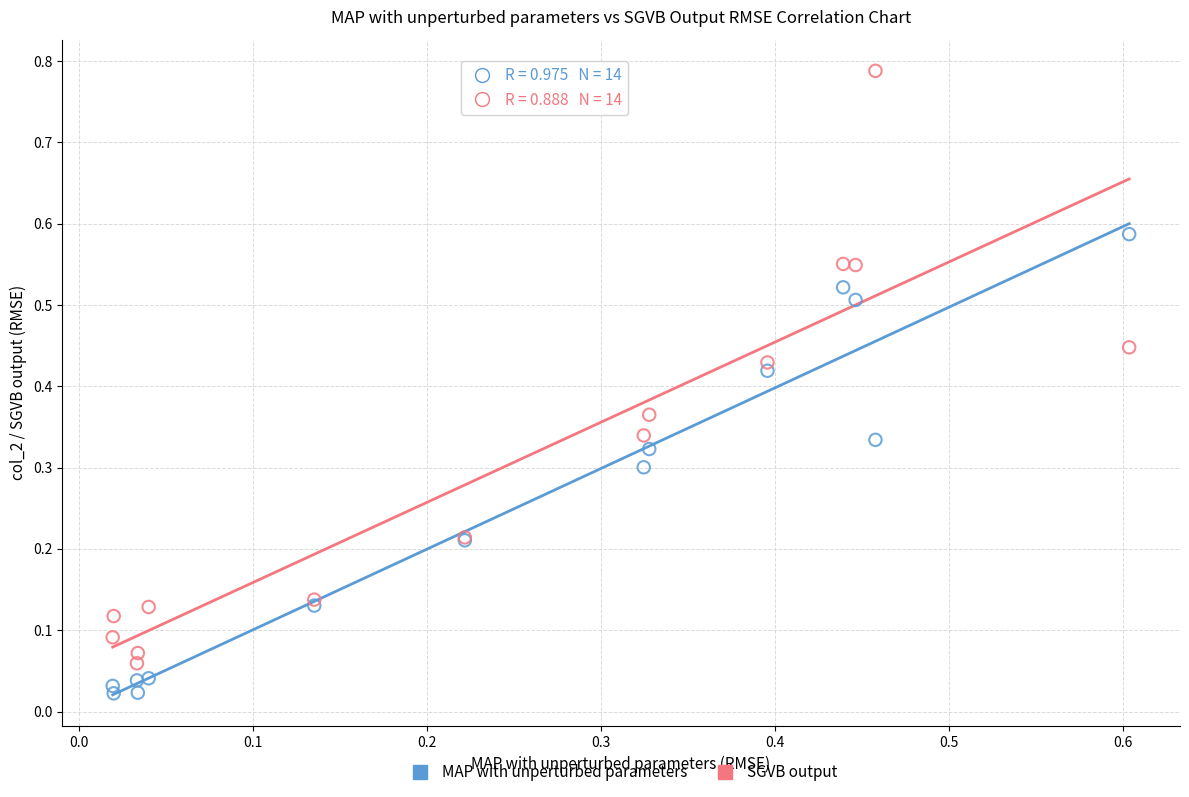

Which series reaches the minimum Y coordinate?

MAP with unperturbed parameters